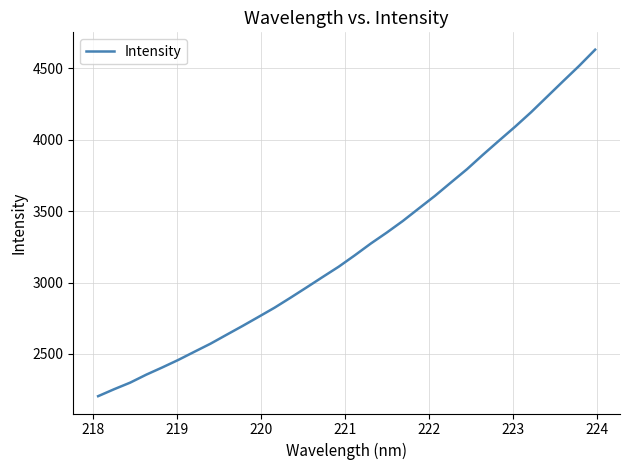

What is the sum of all values?

103888.7